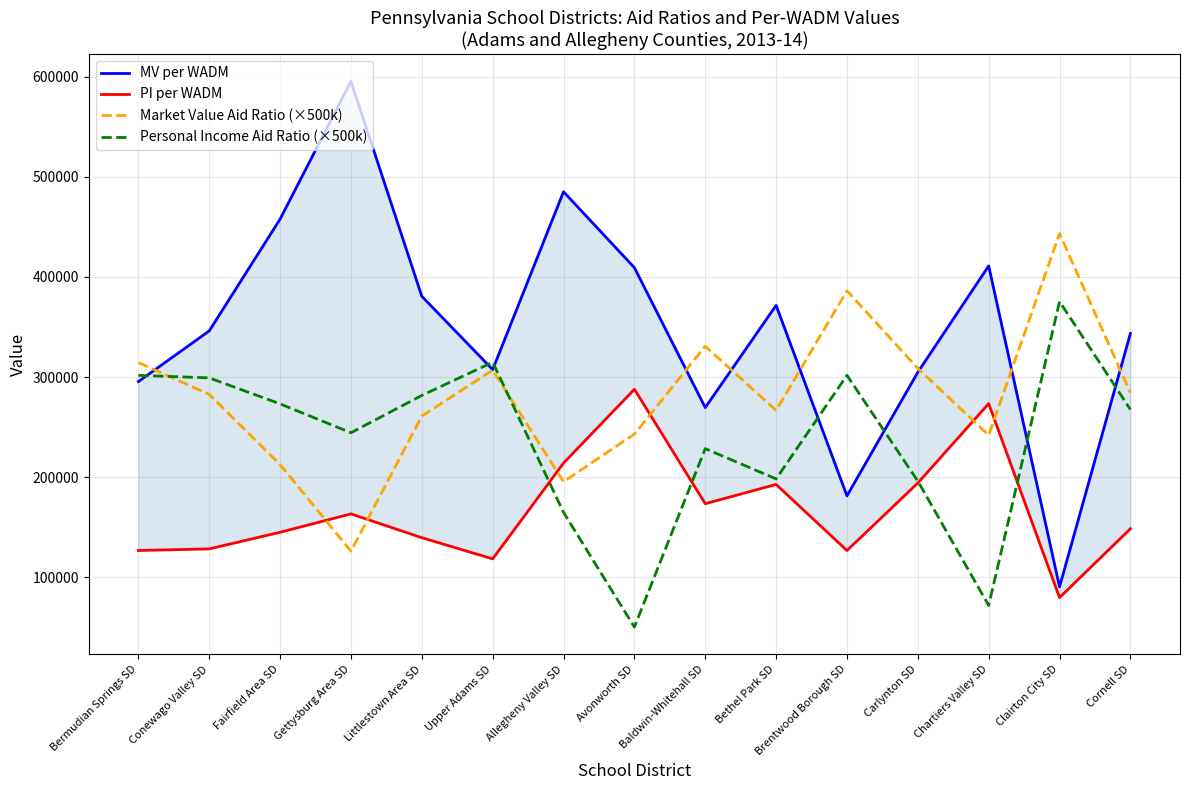

What is the value of the Market Value Aid Ratio (×500k) point at the 2nd from the left?

282650.0